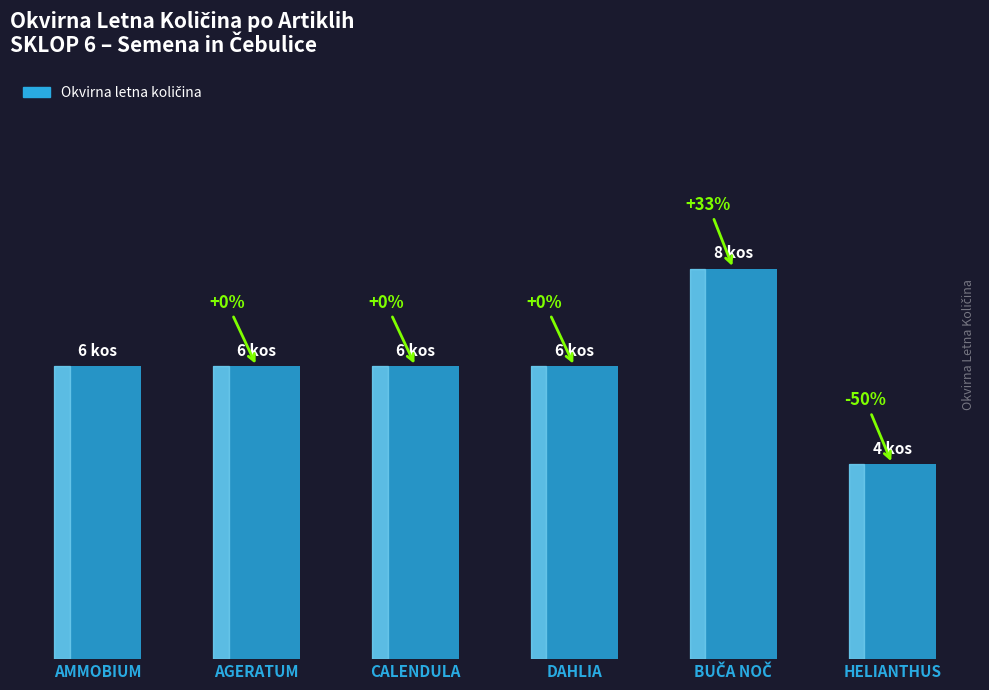

Approximately how many times larger is the value at AMMOBIUM compared to HELIANTHUS?

1.5